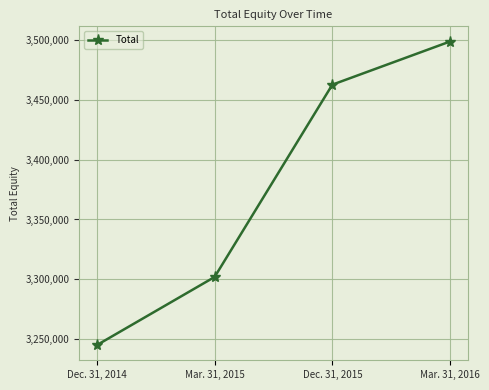

What is the value of the 2nd point from the left?

3301861